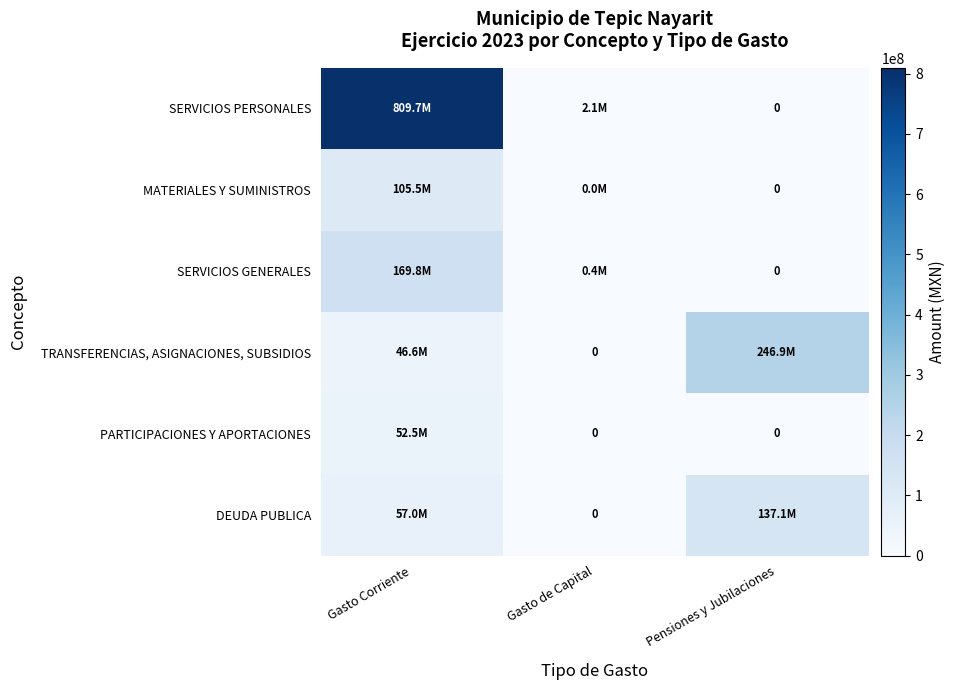

Which category has the lowest value across all series?

Pensiones y Jubilaciones